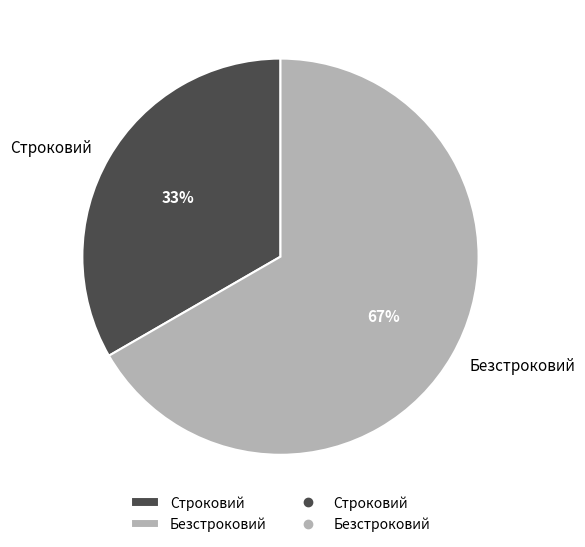

True or false: Строковий accounts for 33% of the total.

True